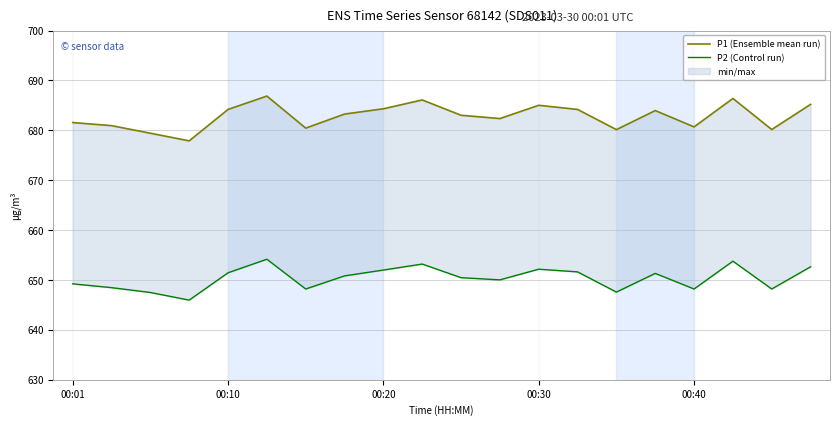

True or false: P2 (Control run) has a value of 303.6 at 00:30.

False